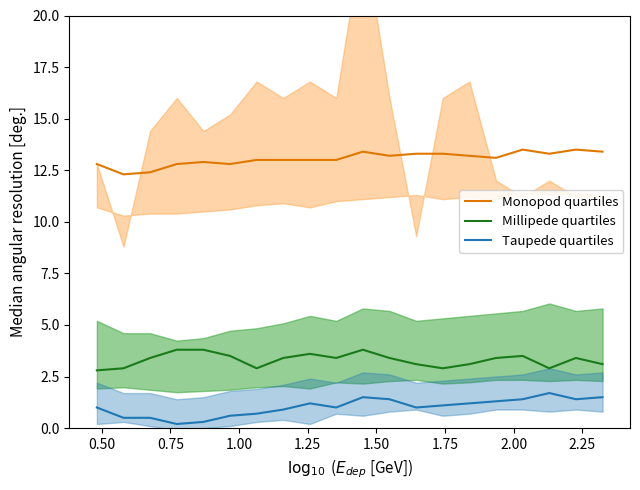

In Taupede quartiles, how many points are higher than both neighbors (excluding endpoints)?

3